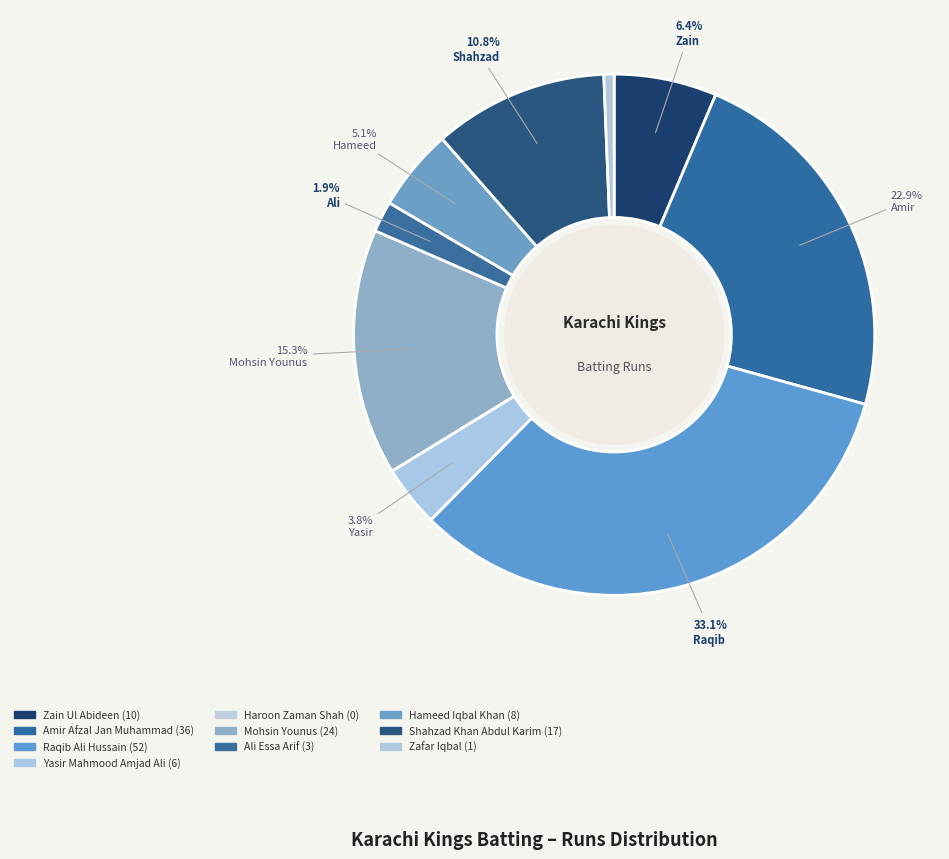

Rank the categories by value from highest to lowest.

Raqib Ali Hussain, Amir Afzal Jan Muhammad, Mohsin Younus, Shahzad Khan Abdul Karim, Zain Ul Abideen, Hameed Iqbal Khan, Yasir Mahmood Amjad Ali, Ali Essa Arif, Zafar Iqbal, Haroon Zaman Shah